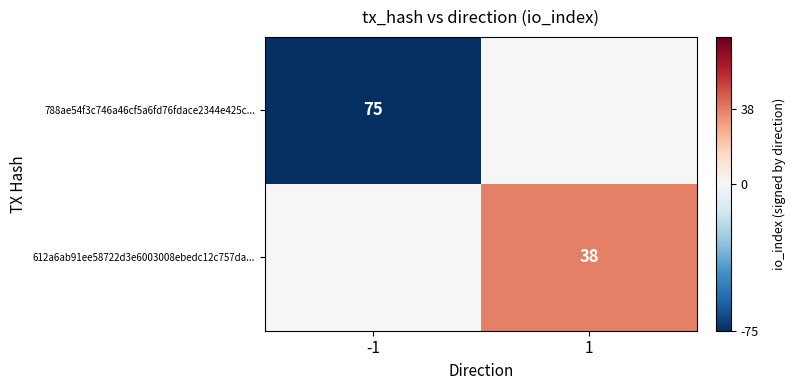

Is it true that 612a6ab91ee58722d3e6003008ebedc12c757da... equals 38 at 1?

True